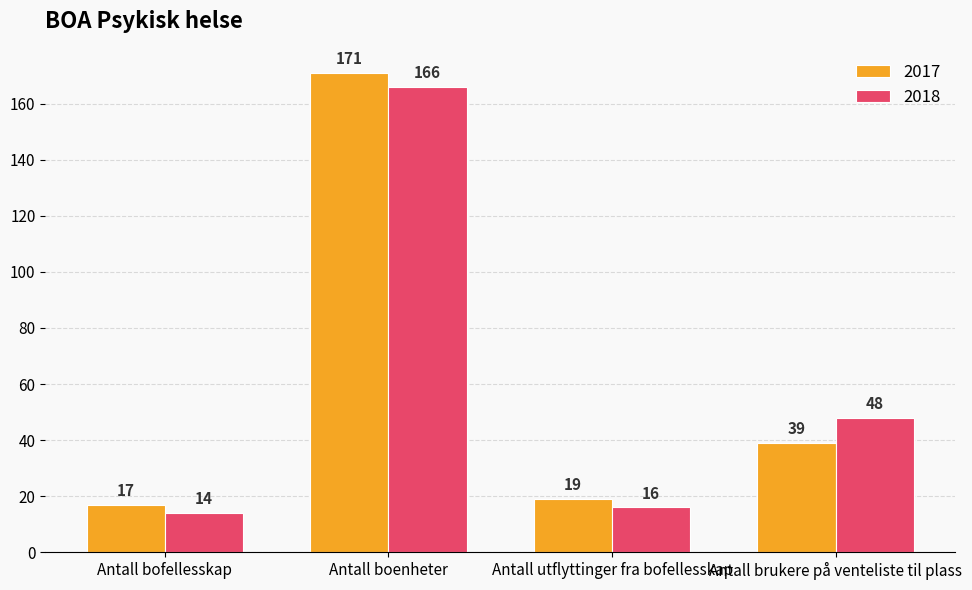

What is the difference between the highest and lowest values at Antall boenheter?

5